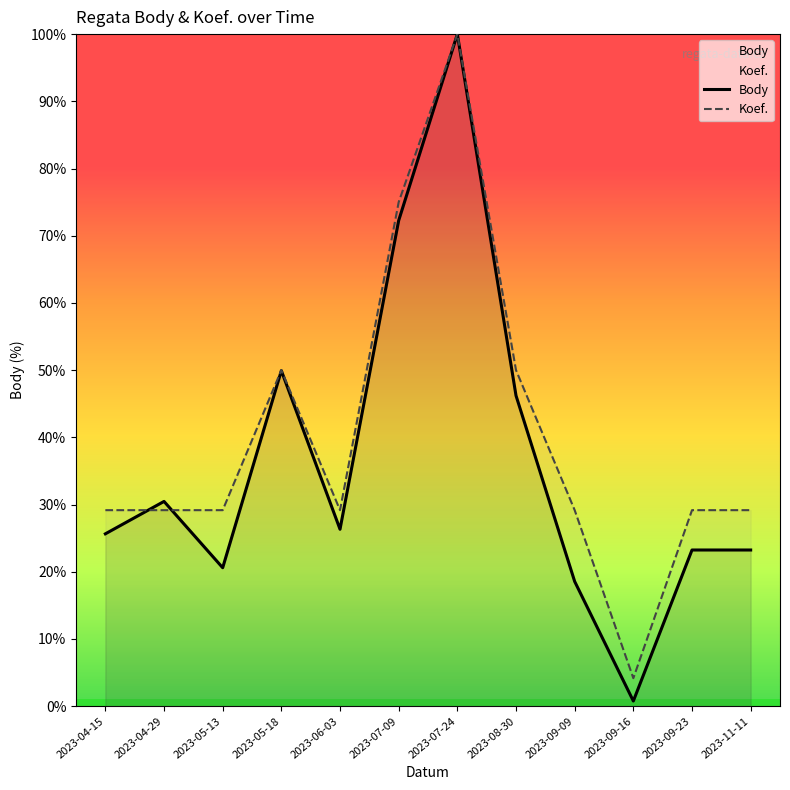

The value of Body at 2023-05-18 is 24902.3. True or false?

False